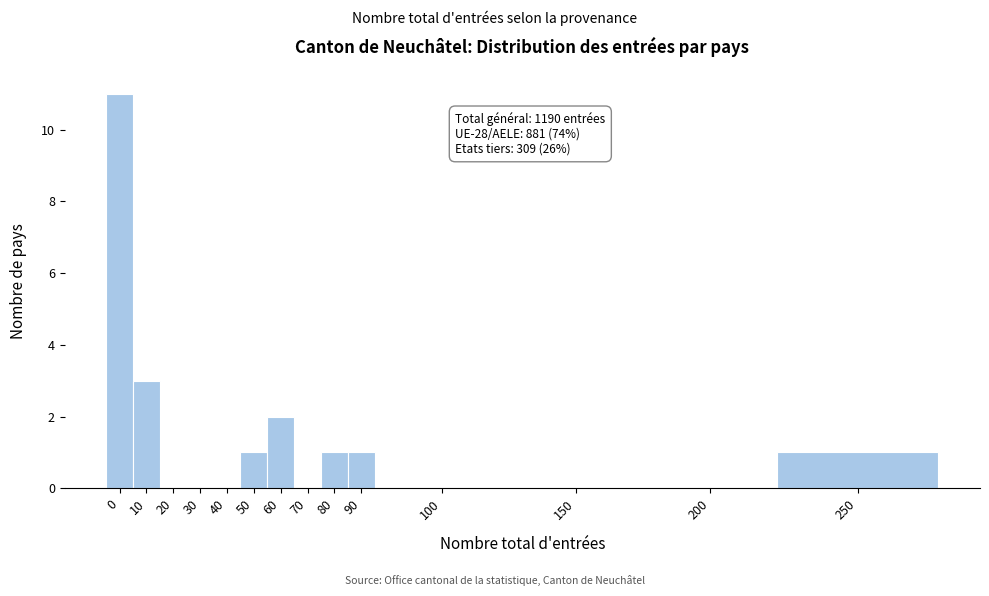

Reading right to left, transcribe all the data shown in this chart.

250=1	200=0	150=0	100=0	90=1	80=1	70=0	60=2	50=1	40=0	30=0	20=0	10=3	0=11